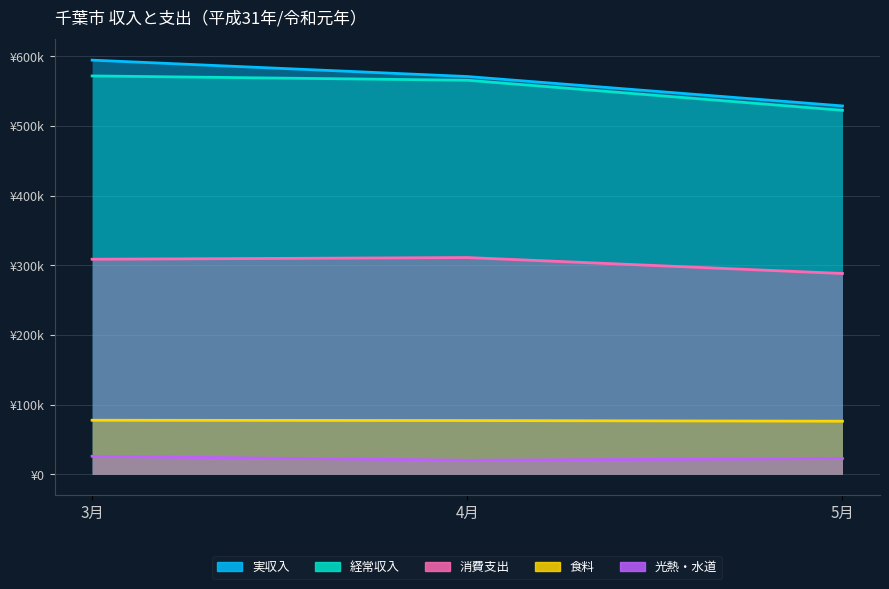

What is the approximate value of 経常収入 at 5月?

522451